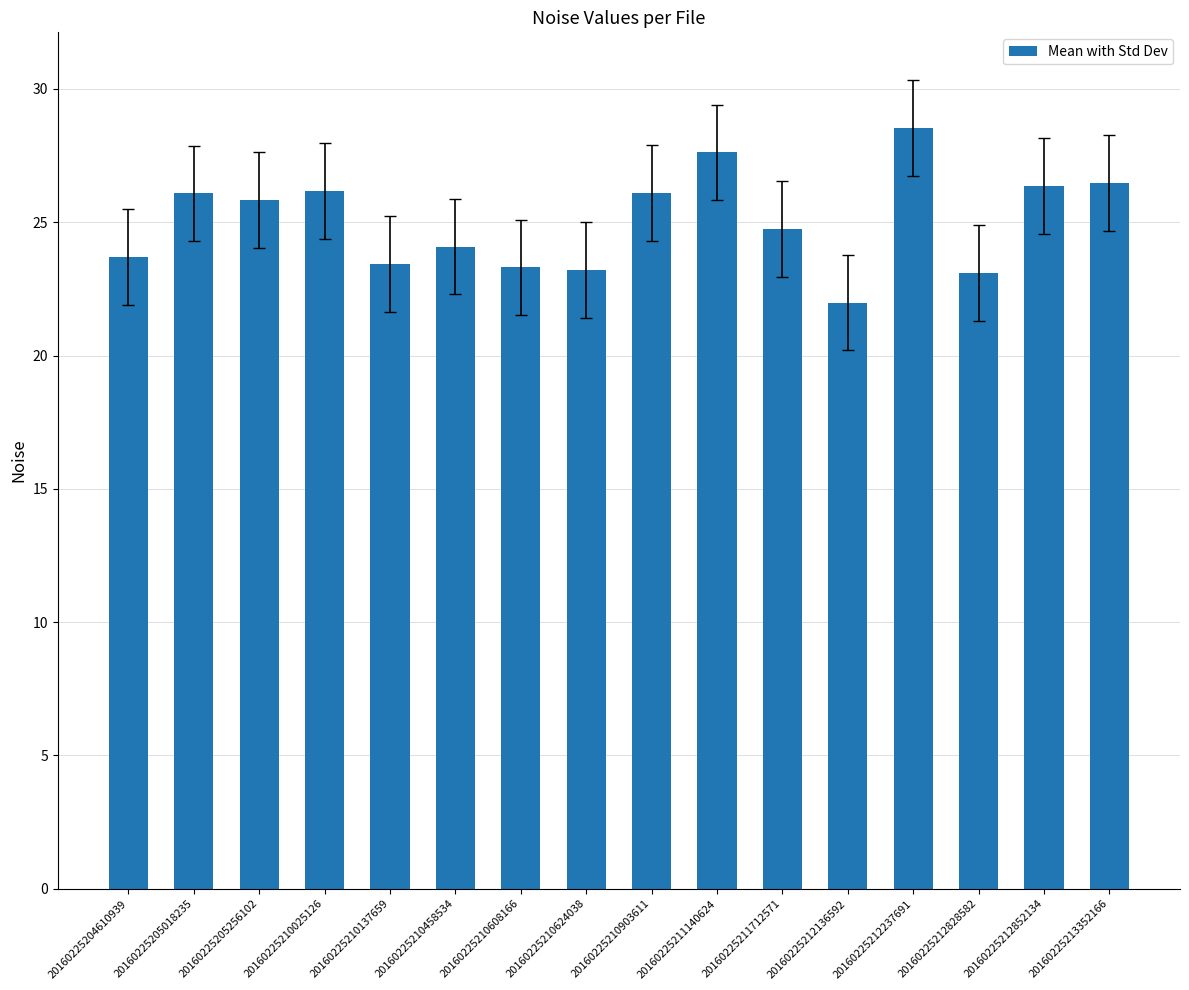

At which category does the chart reach its peak across all series?

20160225212237691